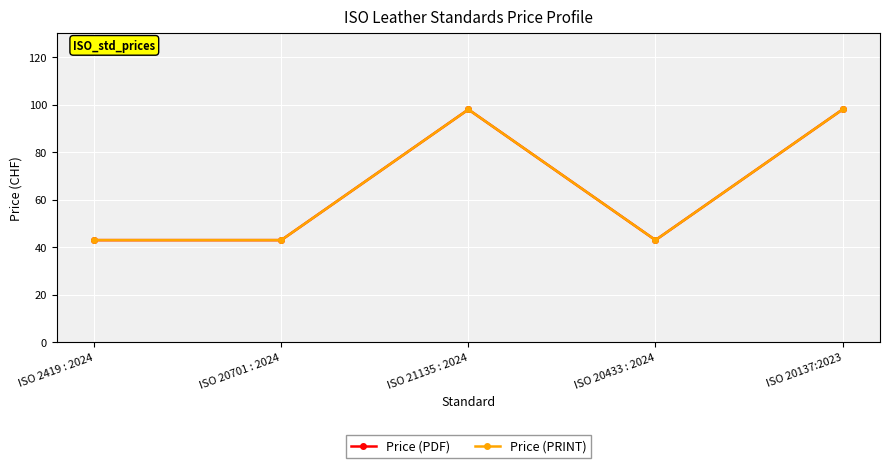

What is the lowest value of the Price (PRINT) series?

43